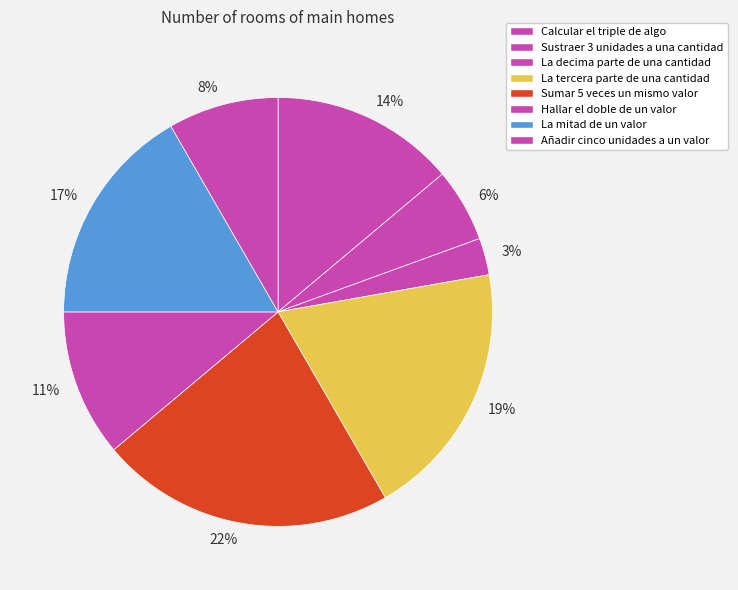

How many slices are in this pie chart?

8